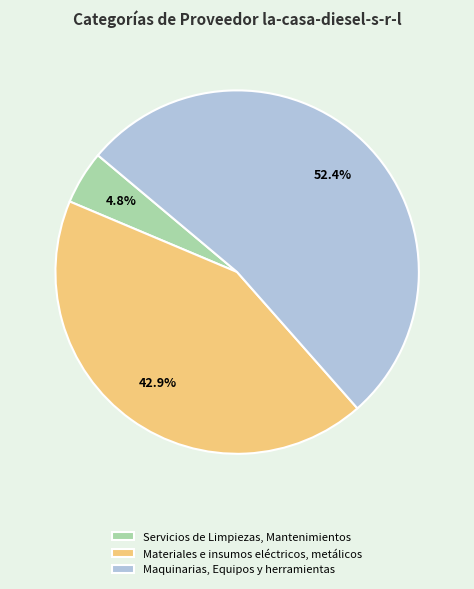

How many segments does this pie chart have?

3